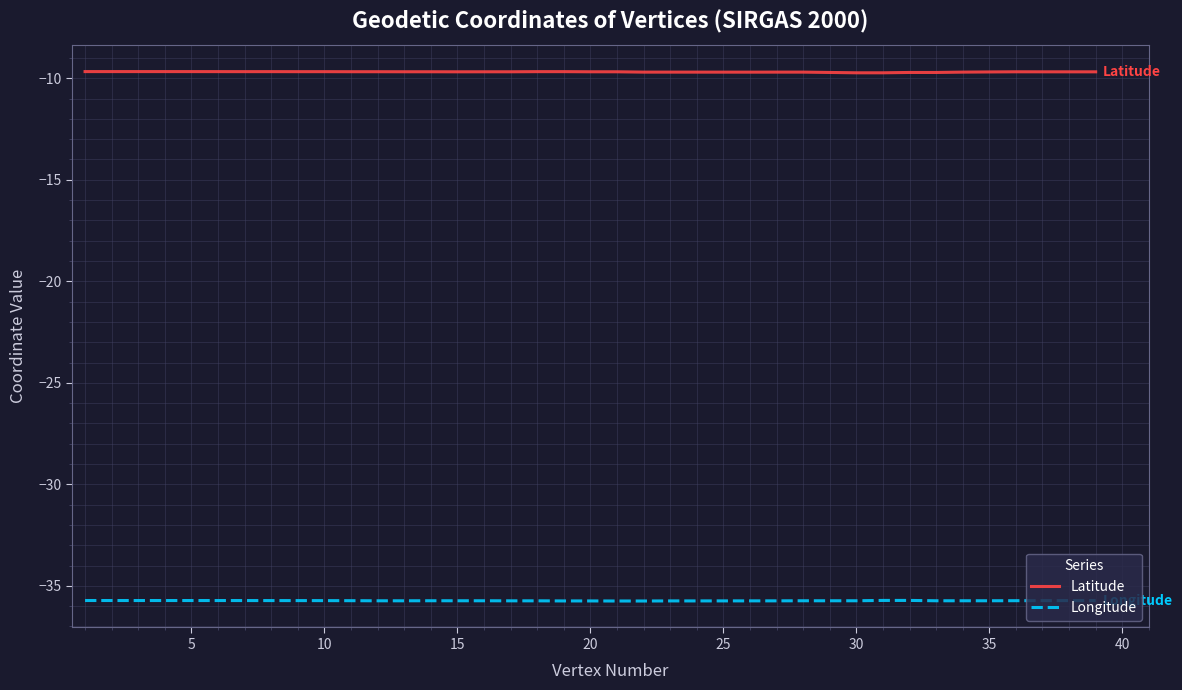

True or false: Longitude and Latitude cross at least once.

False